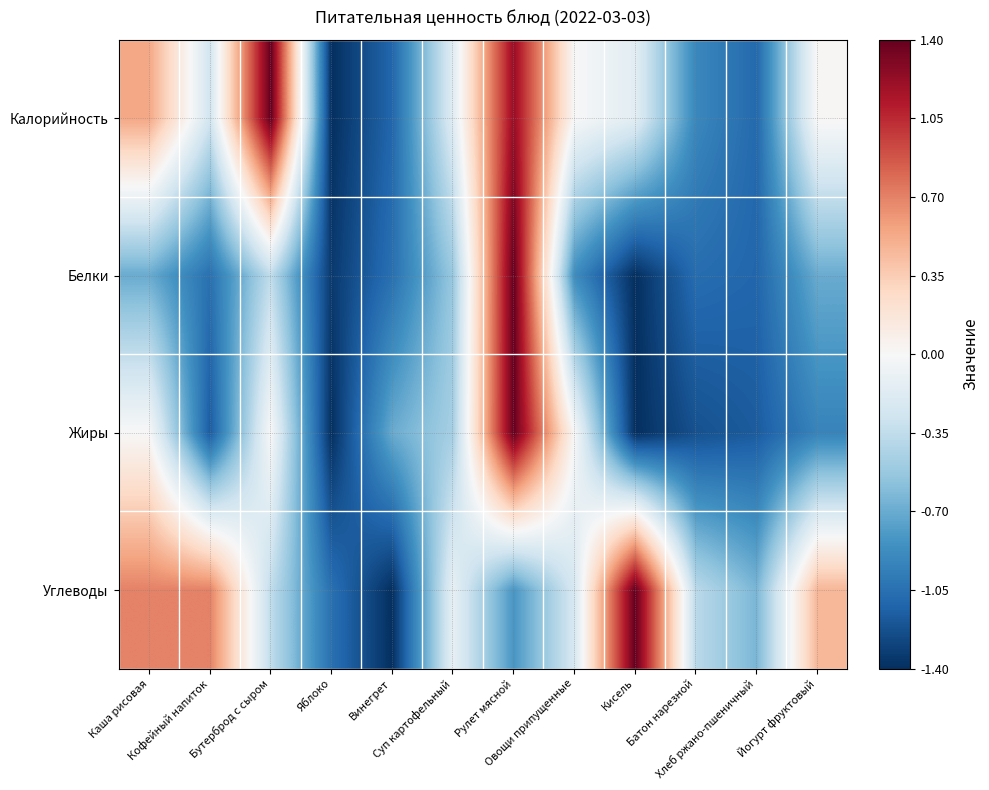

List the series in order of their peak value, lowest first.

Калорийность, Белки, Жиры, Углеводы